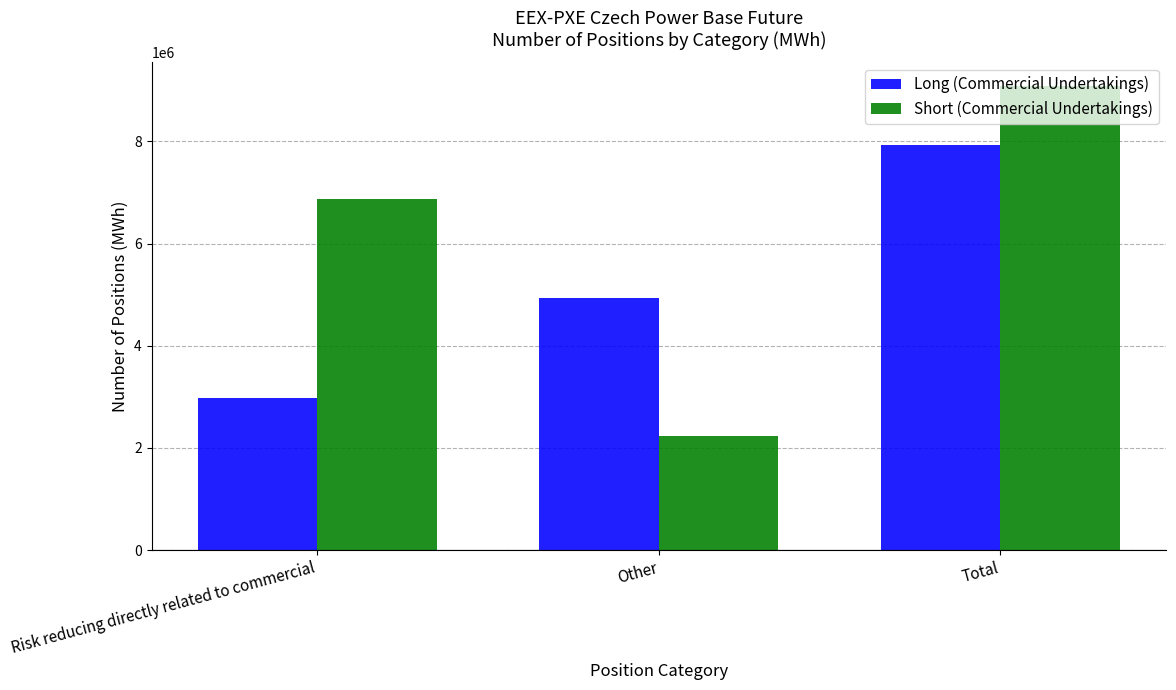

Is it true that Short (Commercial Undertakings) equals 6865755 at Risk reducing directly related to commercial?

True